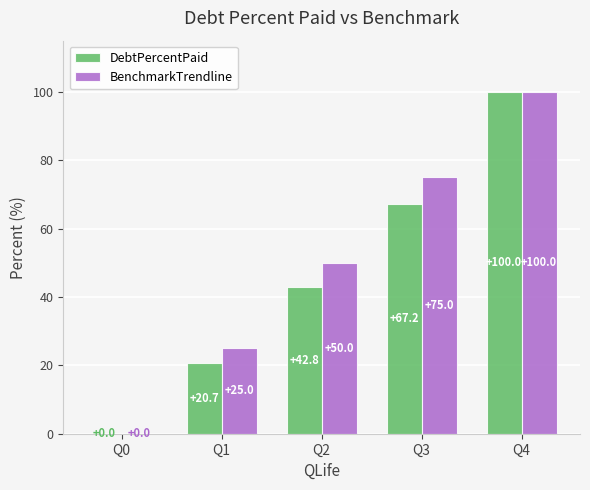

Count the number of categories in the chart.

5